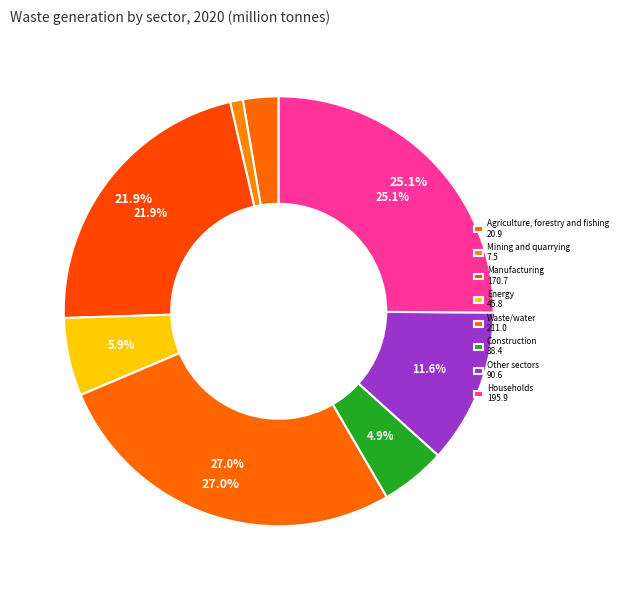

Does Manufacturing account for over 50% of the chart?

No